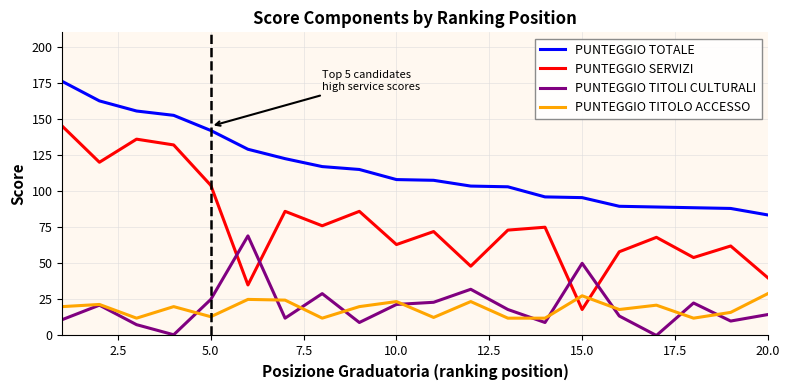

What is the average value of the PUNTEGGIO TITOLI CULTURALI series?

19.9